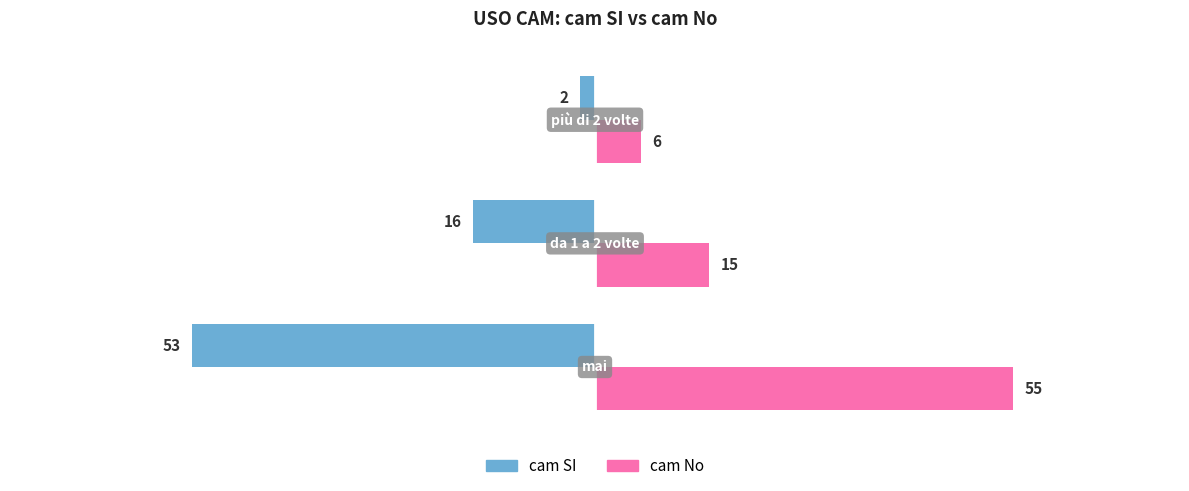

Rank the series by their maximum value, from highest to lowest.

cam No, cam SI